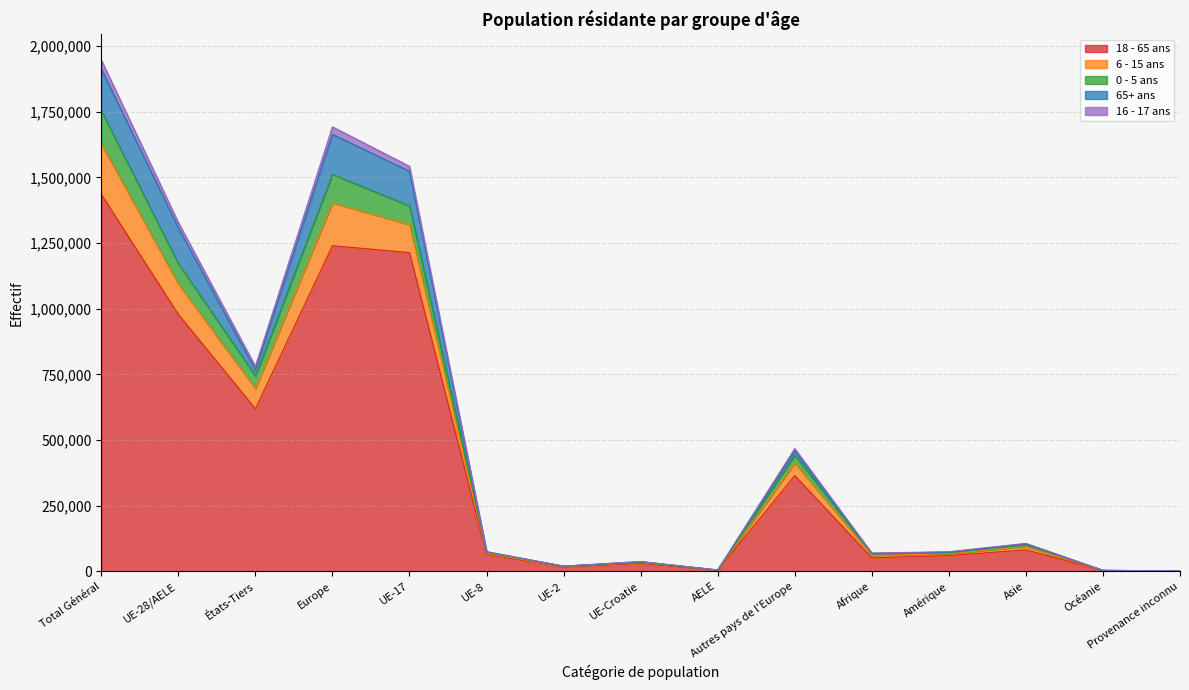

True or false: 0 - 5 ans and 18 - 65 ans intersect in this chart.

False